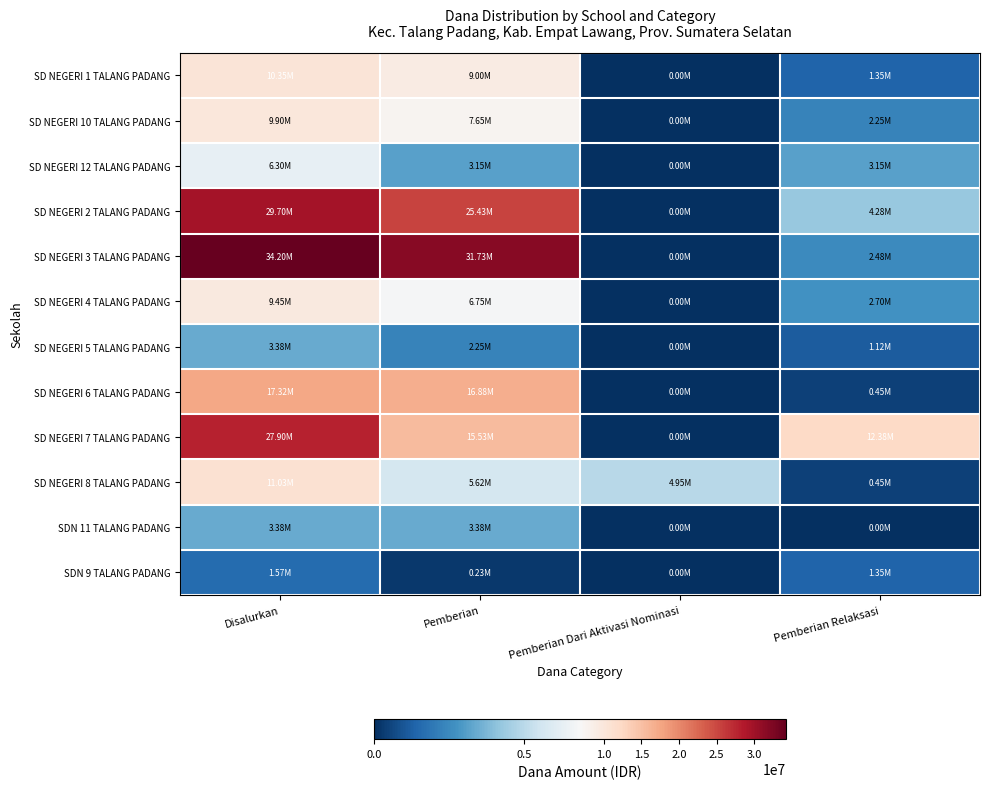

Reading left to right, transcribe all the data shown in this chart.

SD NEGERI 1 TALANG PADANG: Disalurkan=10350000	Pemberian=9000000	Pemberian Dari Aktivasi Nominasi=0	Pemberian Relaksasi=1350000
SD NEGERI 10 TALANG PADANG: Disalurkan=9900000	Pemberian=7650000	Pemberian Dari Aktivasi Nominasi=0	Pemberian Relaksasi=2250000
SD NEGERI 12 TALANG PADANG: Disalurkan=6300000	Pemberian=3150000	Pemberian Dari Aktivasi Nominasi=0	Pemberian Relaksasi=3150000
SD NEGERI 2 TALANG PADANG: Disalurkan=29700000	Pemberian=25425000	Pemberian Dari Aktivasi Nominasi=0	Pemberian Relaksasi=4275000
SD NEGERI 3 TALANG PADANG: Disalurkan=34200000	Pemberian=31725000	Pemberian Dari Aktivasi Nominasi=0	Pemberian Relaksasi=2475000
SD NEGERI 4 TALANG PADANG: Disalurkan=9450000	Pemberian=6750000	Pemberian Dari Aktivasi Nominasi=0	Pemberian Relaksasi=2700000
SD NEGERI 5 TALANG PADANG: Disalurkan=3375000	Pemberian=2250000	Pemberian Dari Aktivasi Nominasi=0	Pemberian Relaksasi=1125000
SD NEGERI 6 TALANG PADANG: Disalurkan=17325000	Pemberian=16875000	Pemberian Dari Aktivasi Nominasi=0	Pemberian Relaksasi=450000
SD NEGERI 7 TALANG PADANG: Disalurkan=27900000	Pemberian=15525000	Pemberian Dari Aktivasi Nominasi=0	Pemberian Relaksasi=12375000
SD NEGERI 8 TALANG PADANG: Disalurkan=11025000	Pemberian=5625000	Pemberian Dari Aktivasi Nominasi=4950000	Pemberian Relaksasi=450000
SDN 11 TALANG PADANG: Disalurkan=3375000	Pemberian=3375000	Pemberian Dari Aktivasi Nominasi=0	Pemberian Relaksasi=0
SDN 9 TALANG PADANG: Disalurkan=1575000	Pemberian=225000	Pemberian Dari Aktivasi Nominasi=0	Pemberian Relaksasi=1350000